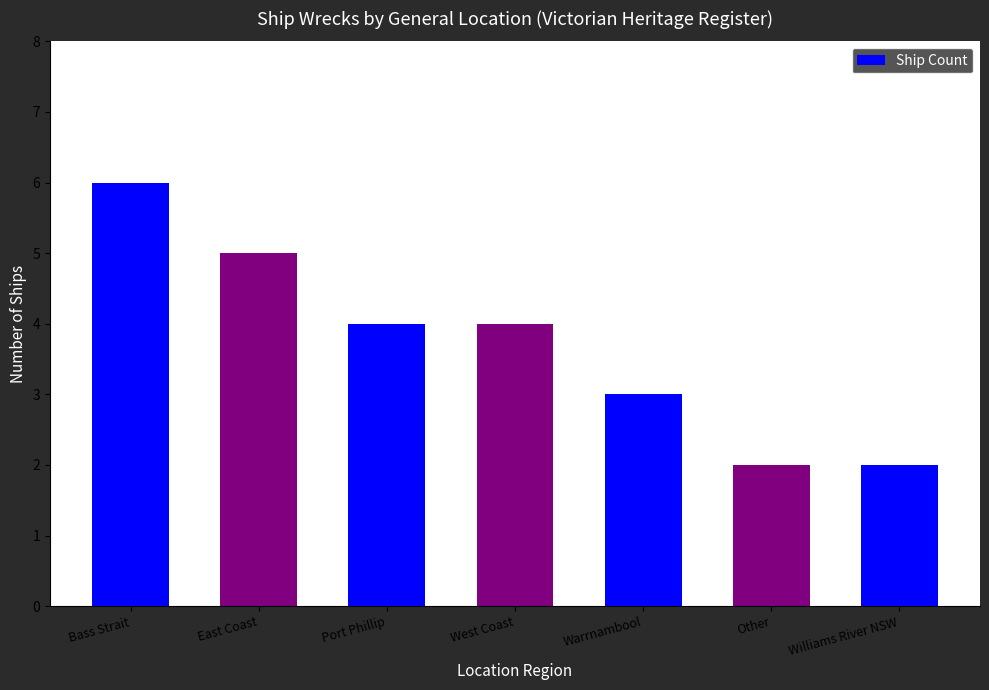

Between Williams River NSW and West Coast, which is larger?

West Coast